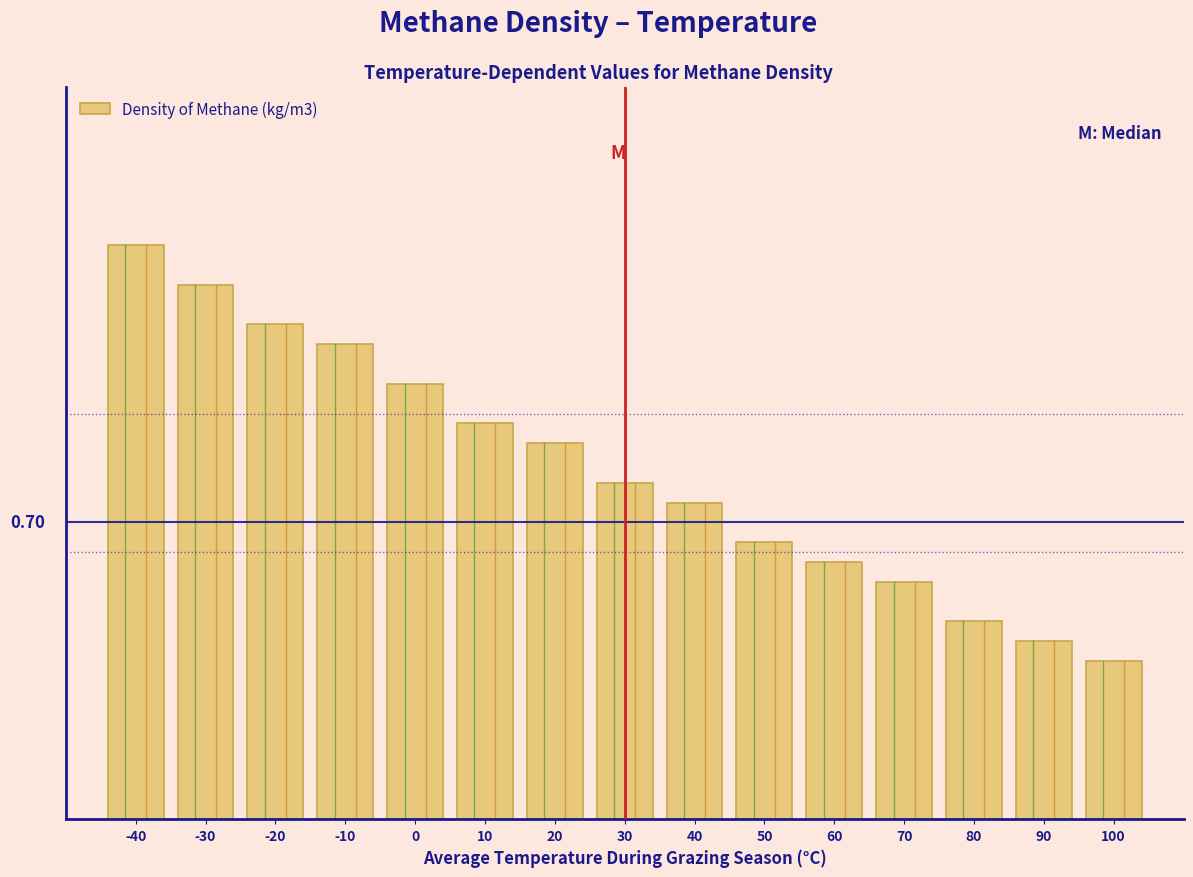

Are the bars horizontal?

No